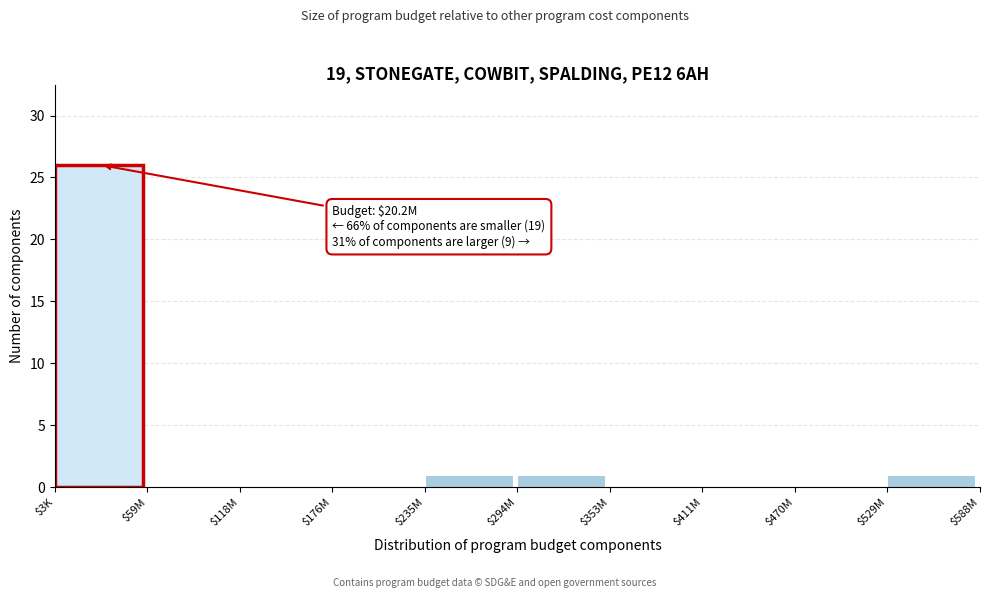

Is it true that the value at $235M is 1?

True